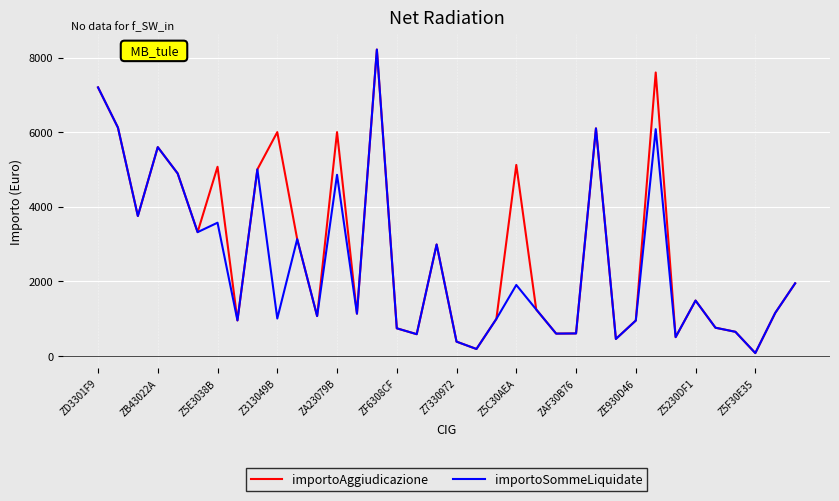

What is the maximum value shown in the chart?

8215.0